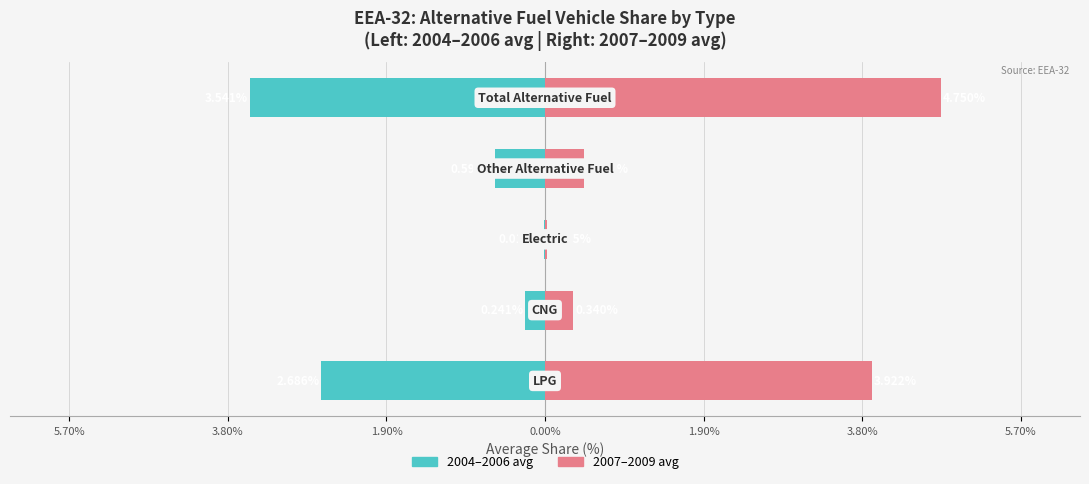

What is the difference between the maximum and minimum values in the 2007–2009 avg series?

4.7